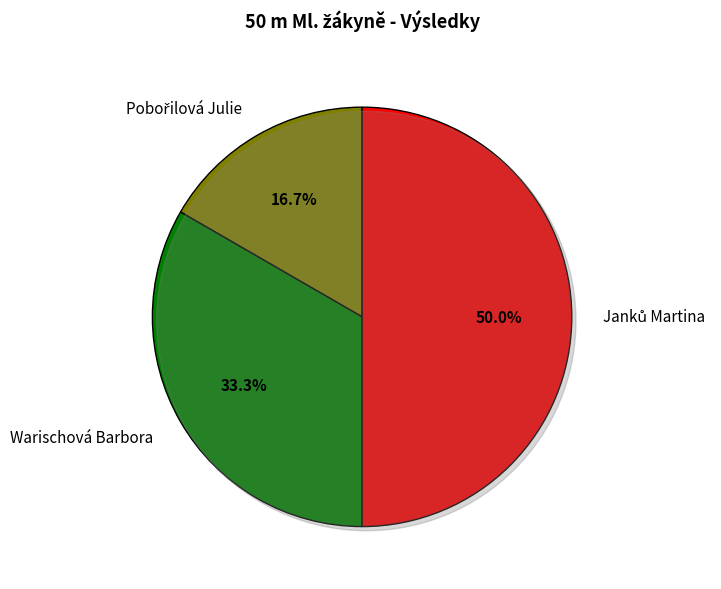

How many slices are in this pie chart?

3